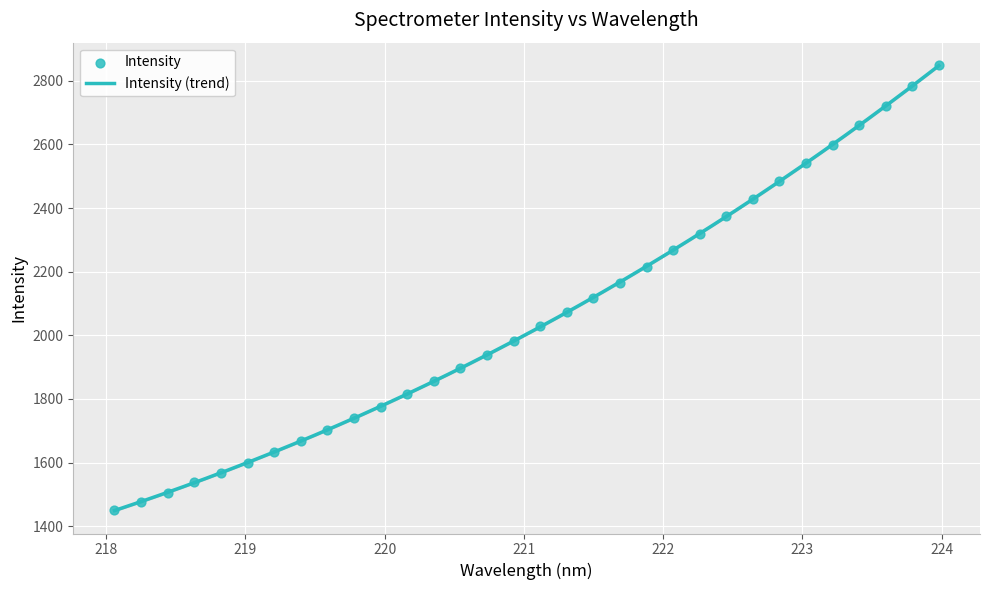

Which has a higher value, 220.7354 or 219.7801?

220.7354